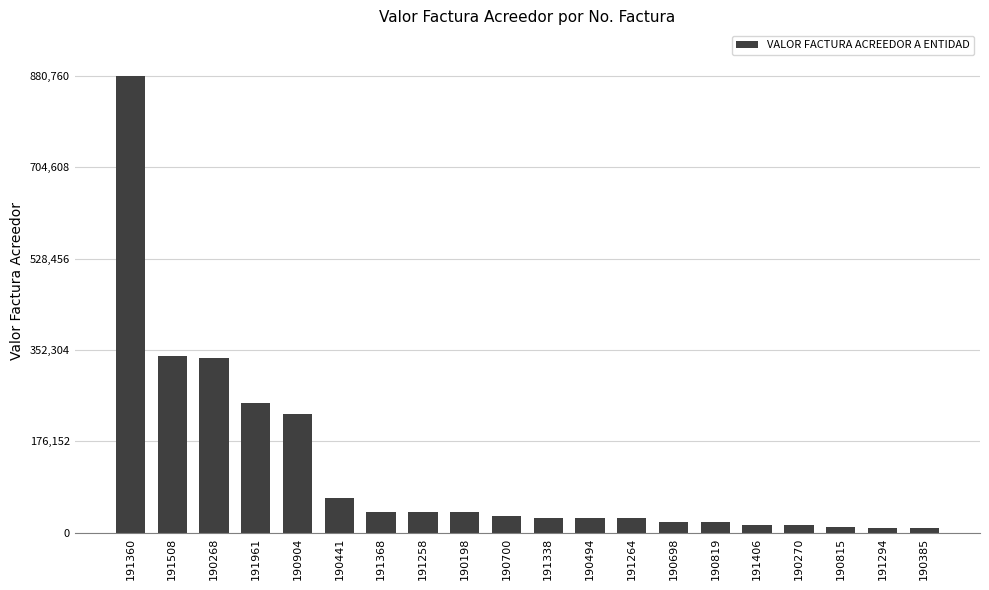

What is the label of the 18th bar from the left?

190815